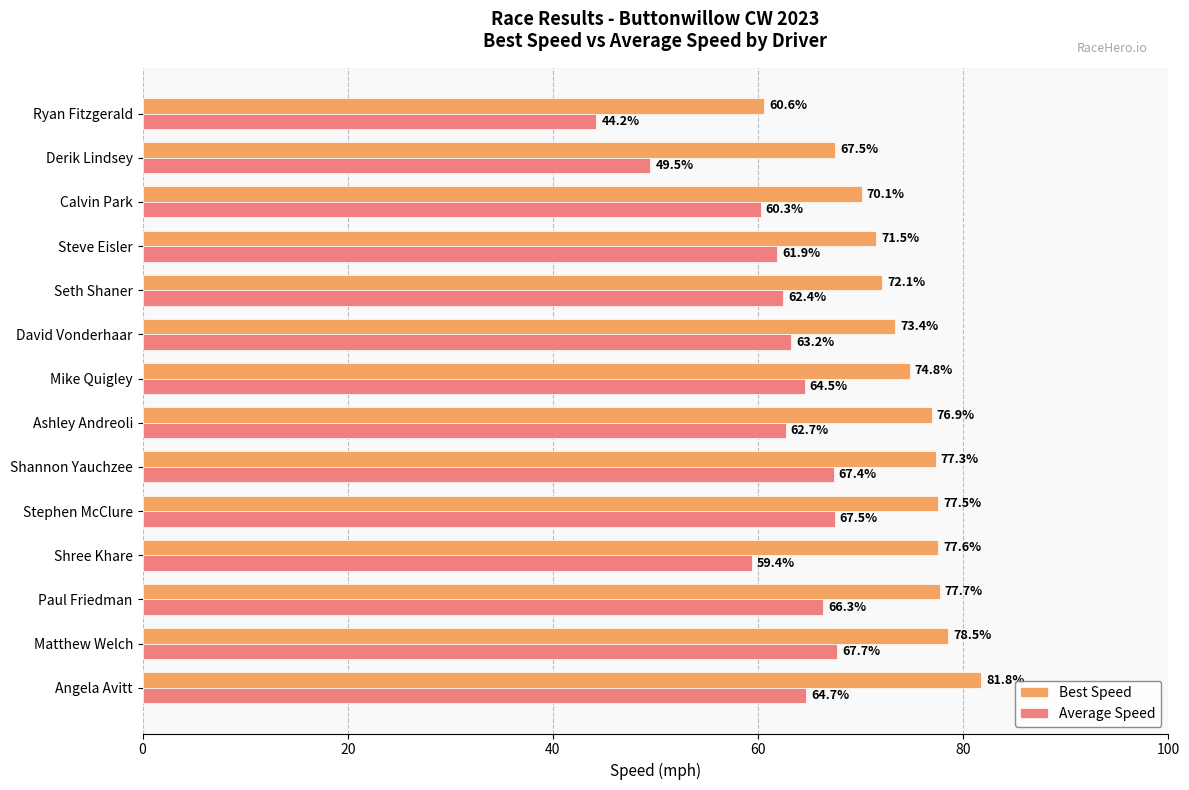

What is the difference between the maximum and minimum values in the Average Speed series?

23.5